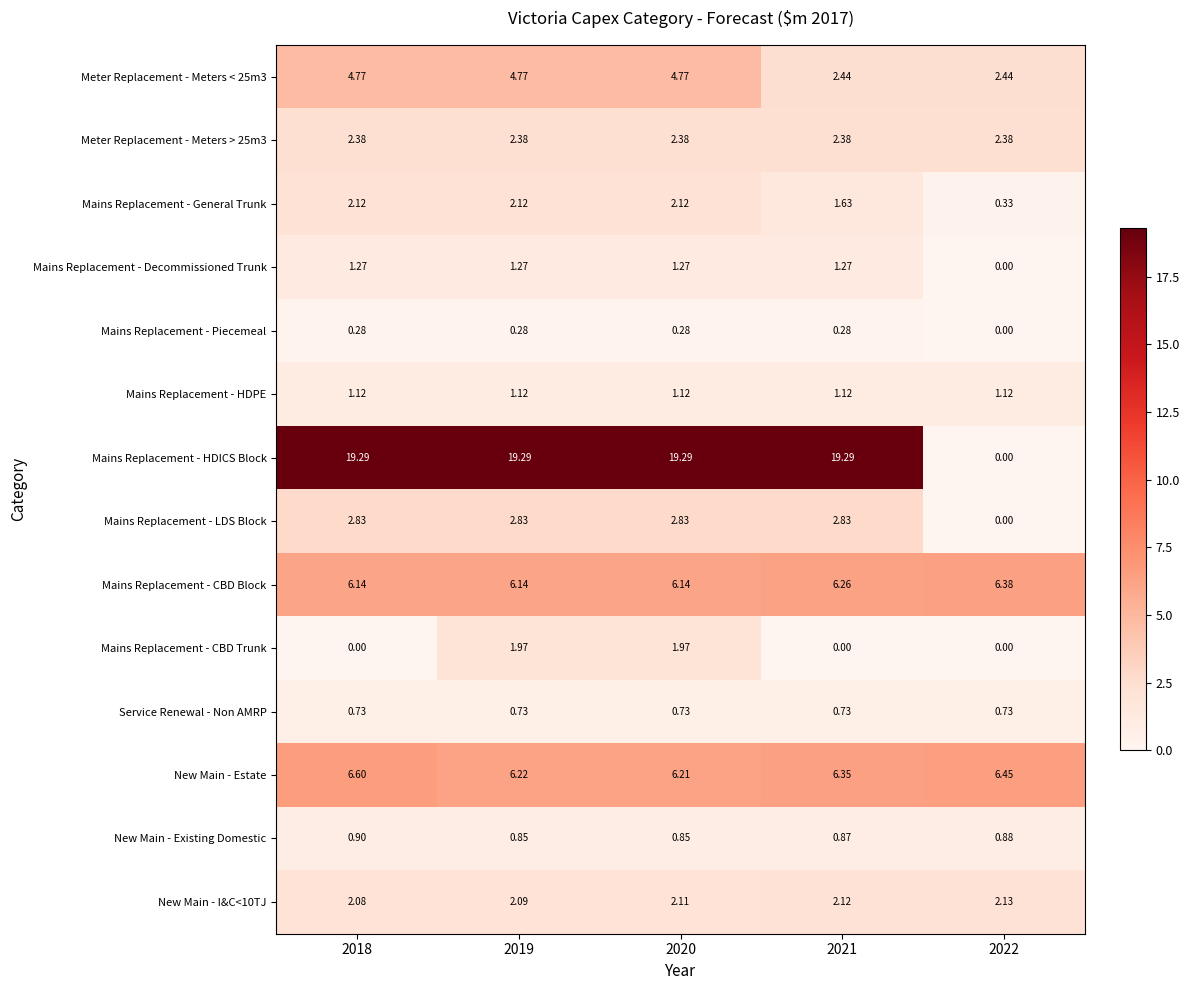

Which series changed the most between 2021 and 2022?

Mains Replacement - HDICS Block